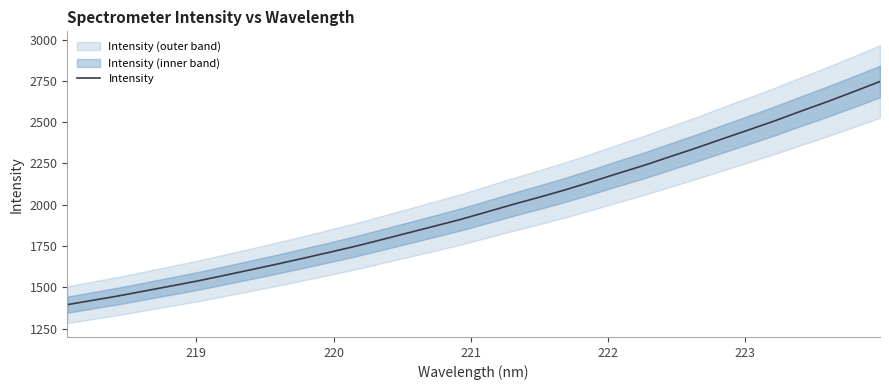

What is the lowest value of the Intensity series?

1395.5